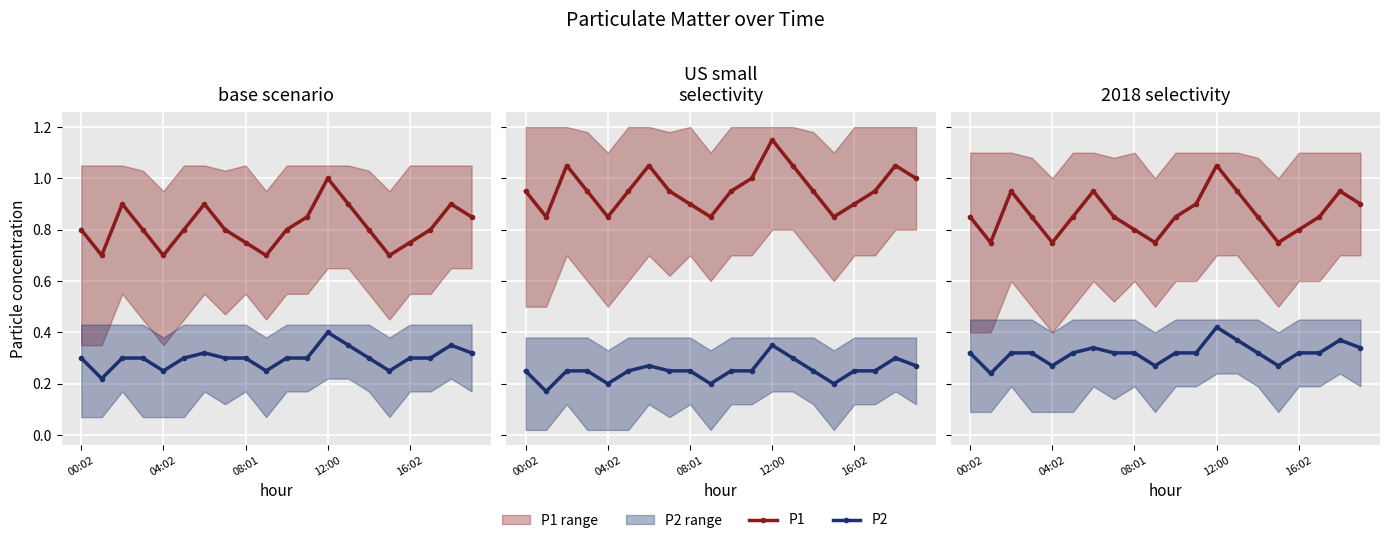

Where is the first local maximum for P2?

6